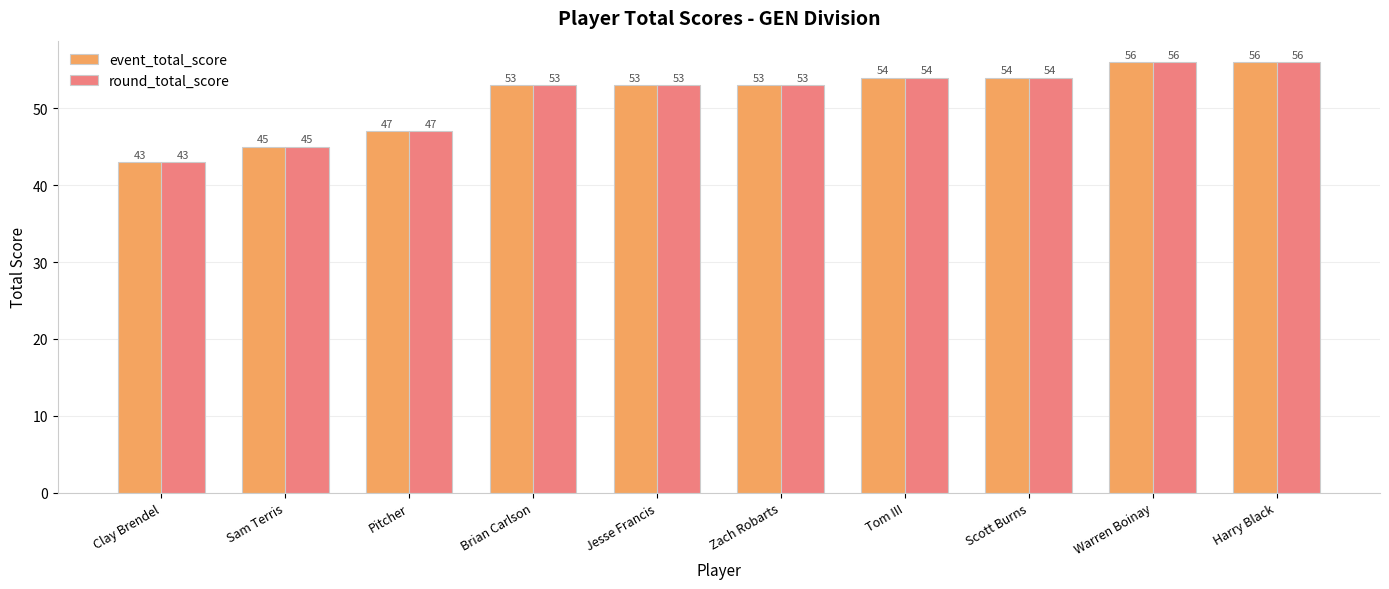

At which label does round_total_score reach its minimum?

Clay Brendel